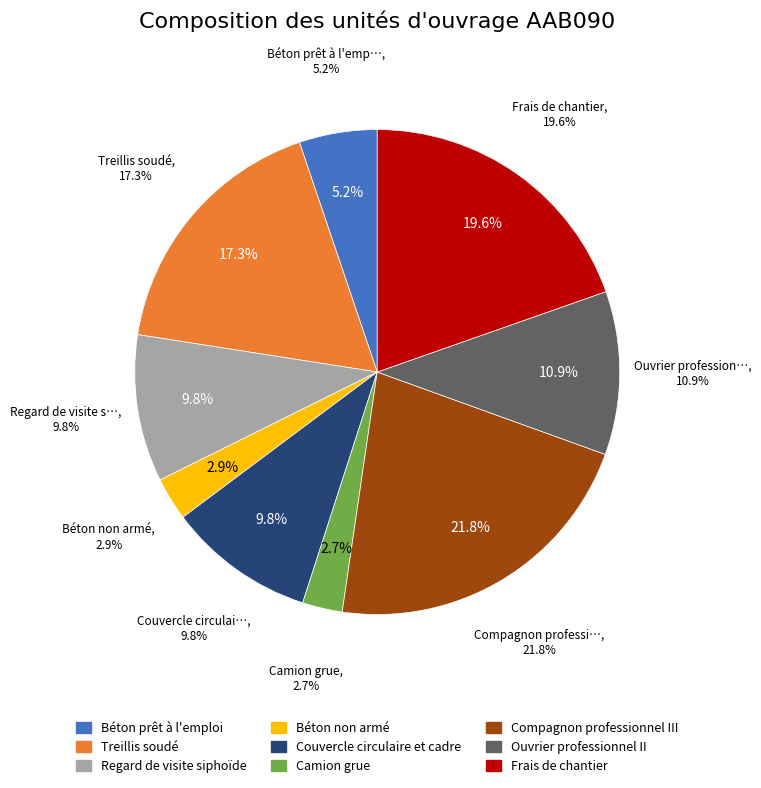

What is the ratio of the value at Béton prêt à l'emploi to the value at Ouvrier professionnel II?

0.5